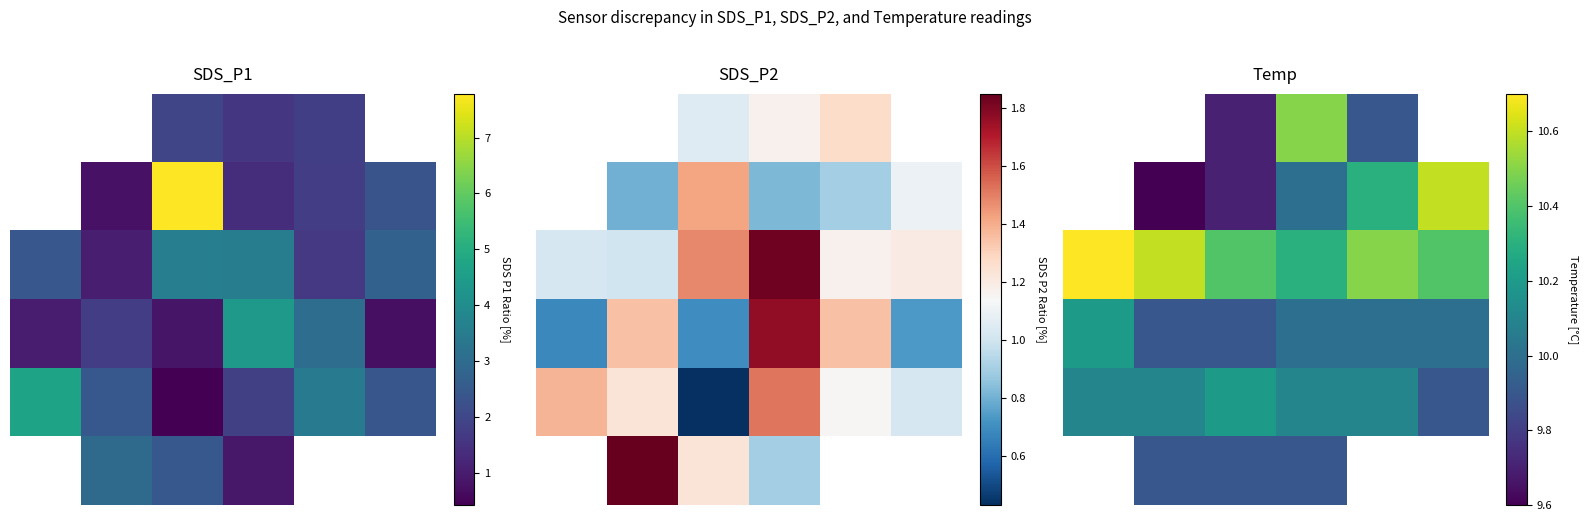

The value of 0 at 2 is 16.4. True or false?

False